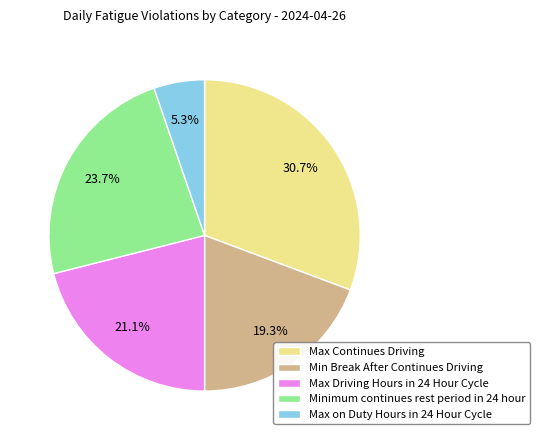

What percentage is the Minimum continues rest period in 24 hour slice, to the nearest percent?

24%